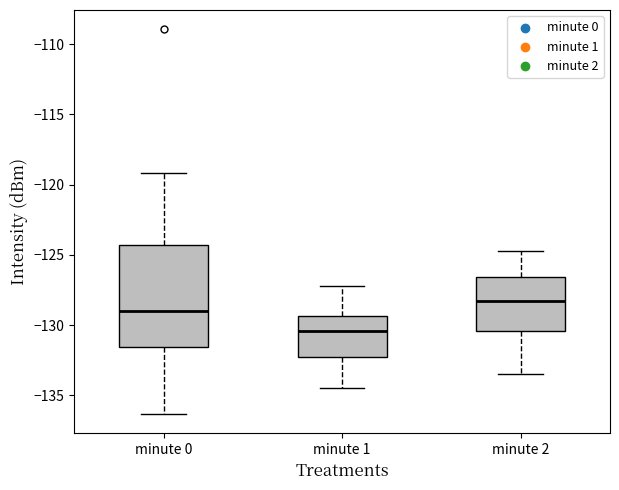

Reading left to right, transcribe this box plot: for each box, give where its median line is, the range the box spans, and where its two whiskers end, as read against the y-axis. The values are not printed on the chart, so give them approximately, as read against the axis.

minute 0: median -129.0, box -131.5 to -124.5, whiskers -136.5 to -119.0
minute 1: median -130.5, box -132.0 to -129.5, whiskers -134.5 to -127.0
minute 2: median -128.5, box -130.5 to -126.5, whiskers -133.5 to -124.5